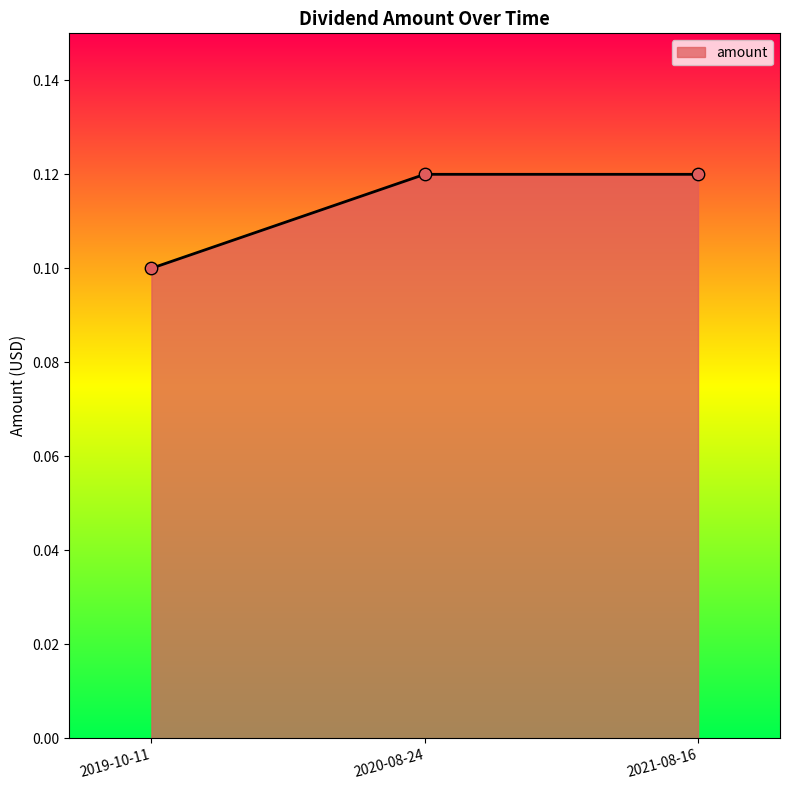

Which has a higher value, 2020-08-24 or 2019-10-11?

2020-08-24